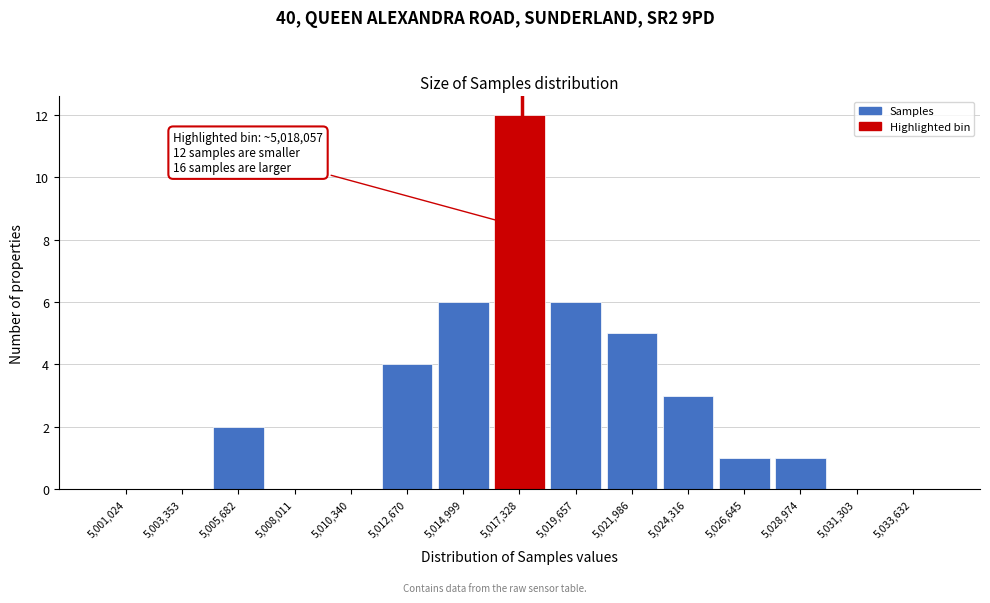

Reading right to left, extract all data points from this chart.

5,033,632=0	5,031,303=0	5,028,974=1	5,026,645=1	5,024,316=3	5,021,986=5	5,019,657=6	5,017,328=12	5,014,999=6	5,012,670=4	5,010,340=0	5,008,011=0	5,005,682=2	5,003,353=0	5,001,024=0